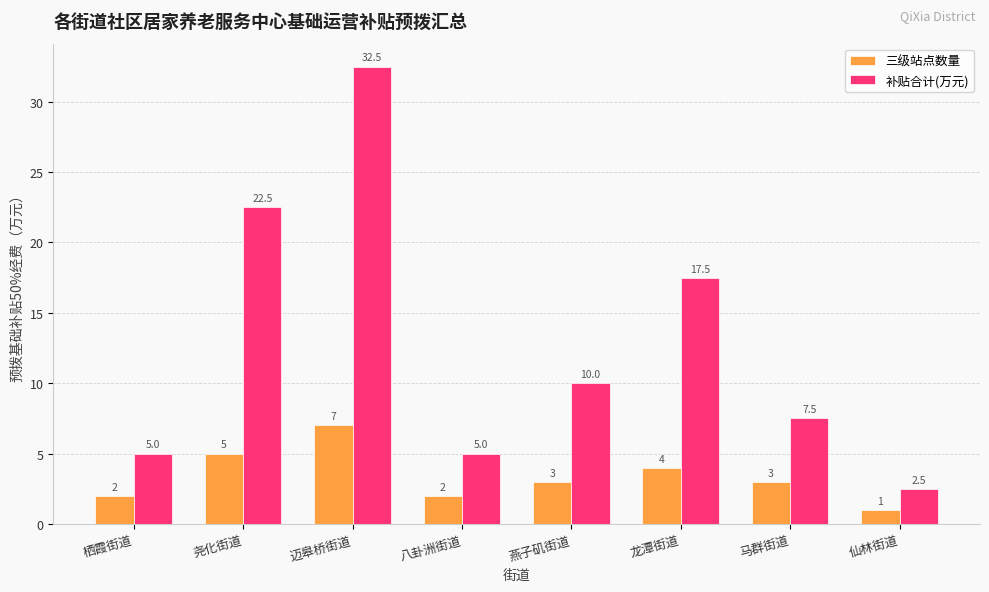

At which category is the sum across all series the highest?

迈皋桥街道